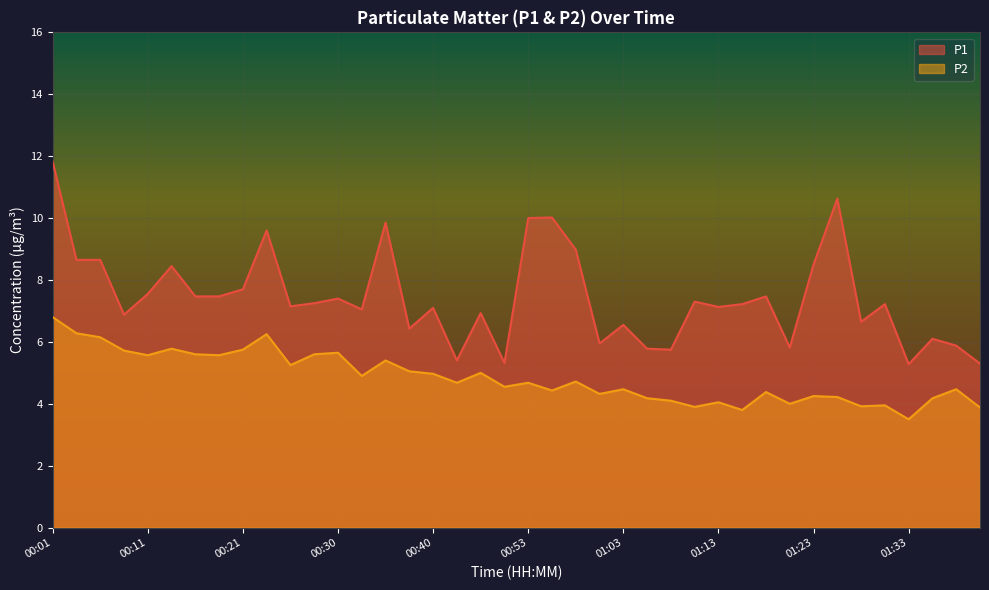

What is the difference between the maximum and minimum values in the P2 series?

3.3